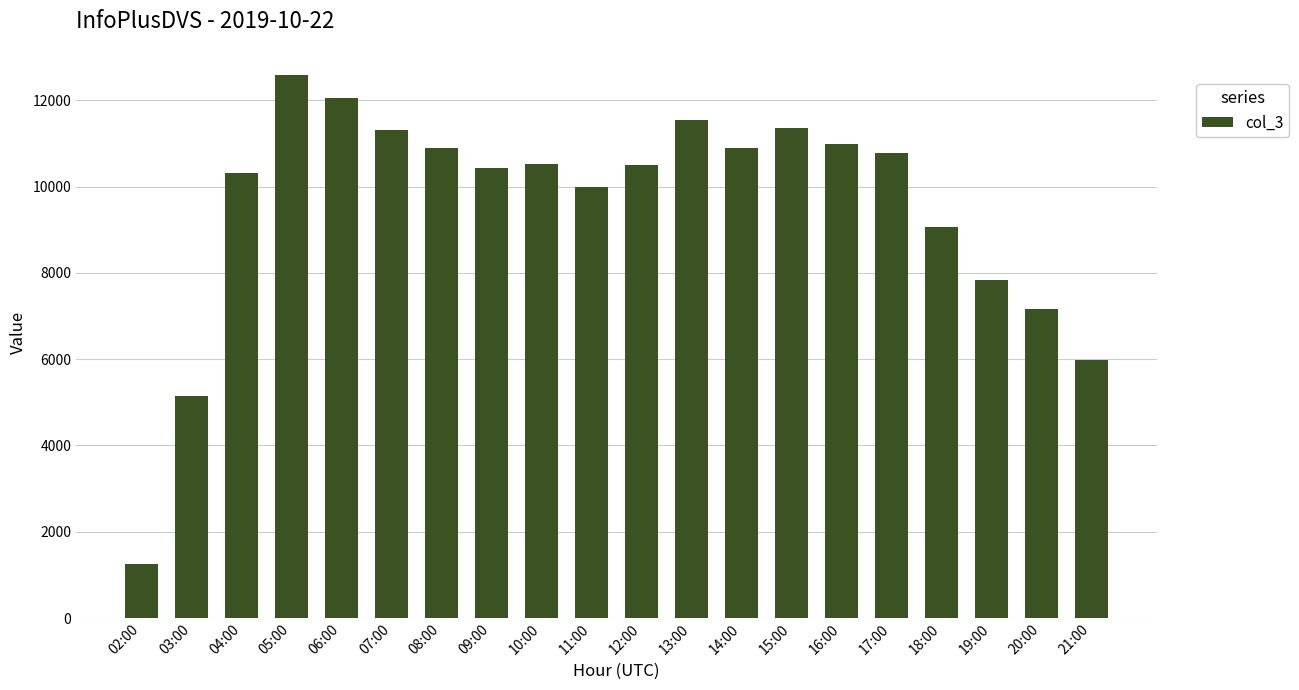

What is the sum of the values at 11:00 and 05:00?

22598